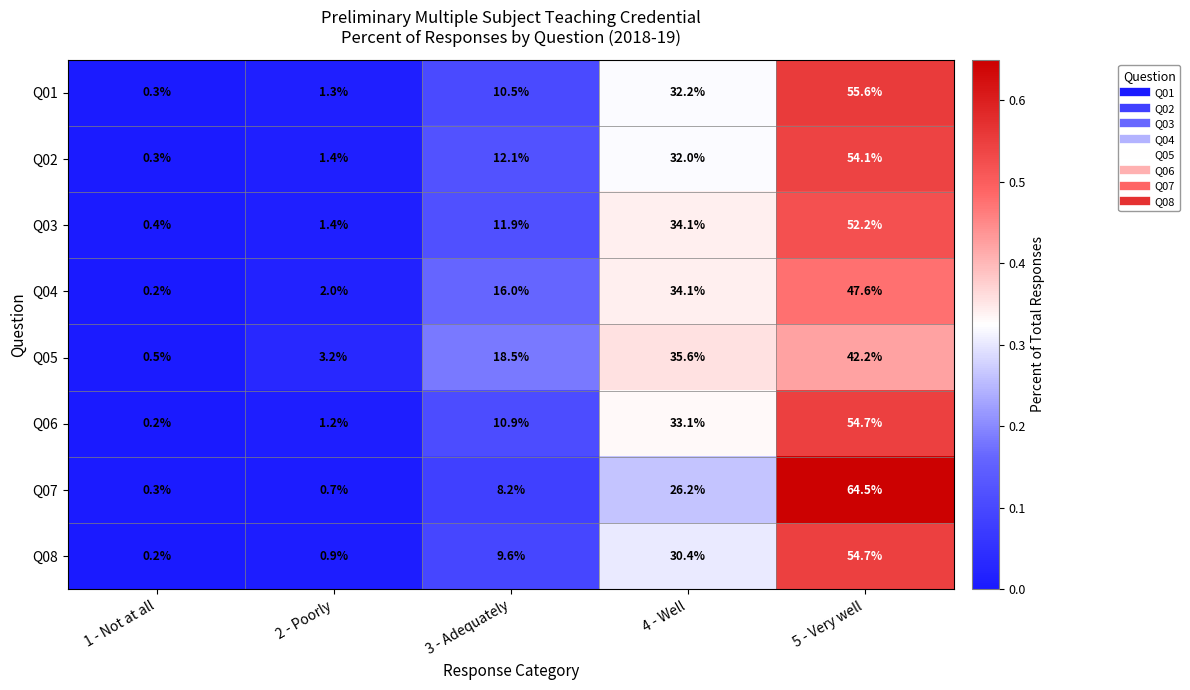

What value does the Q03 series have at 5 - Very well?

52.2